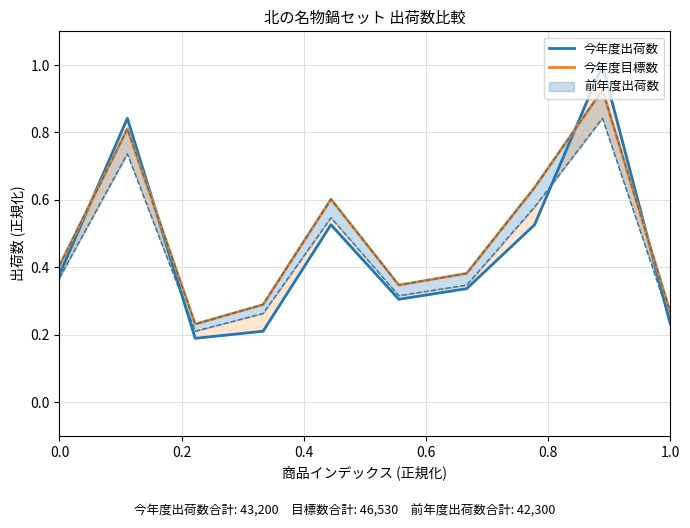

Between 0.6 and 0.4, which is larger?

0.6